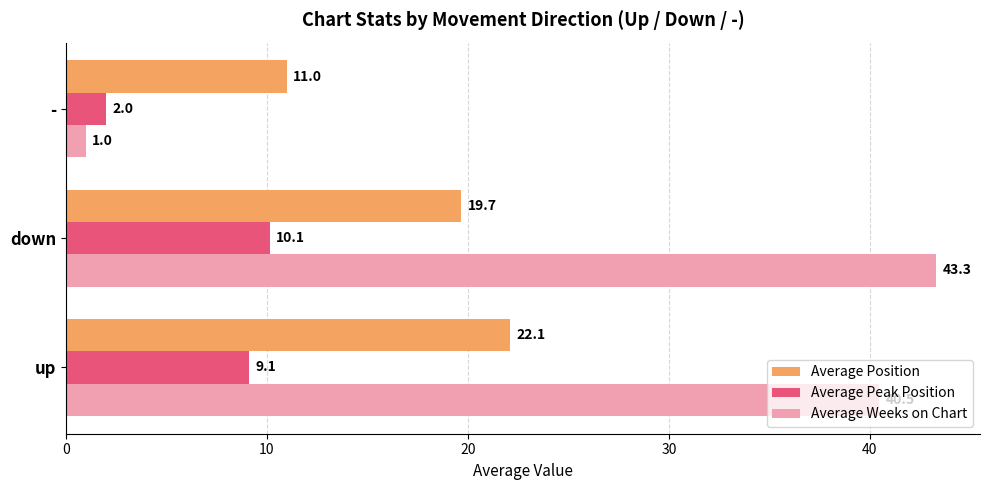

What is the sum of all Average Peak Position values?

21.3